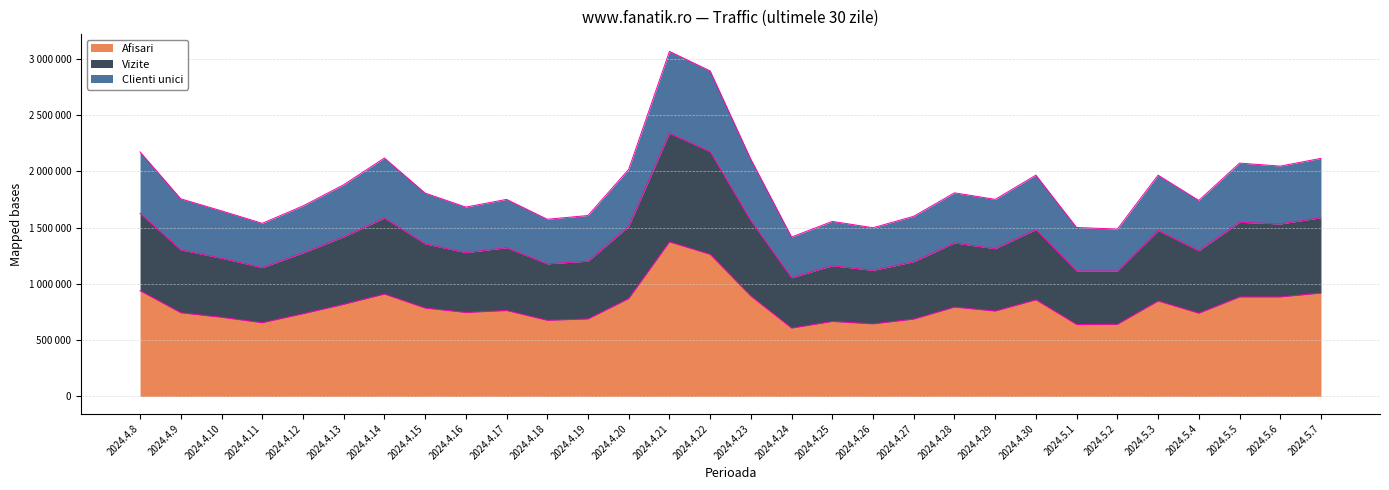

How many lines are shown in the chart?

3